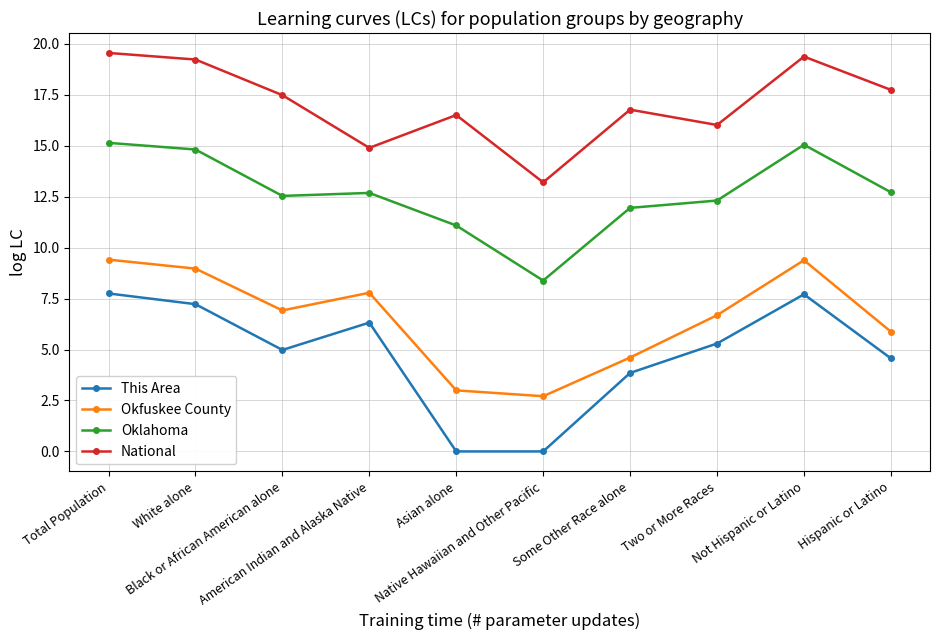

Which category has the lowest value in the Oklahoma series?

Native Hawaiian and Other Pacific